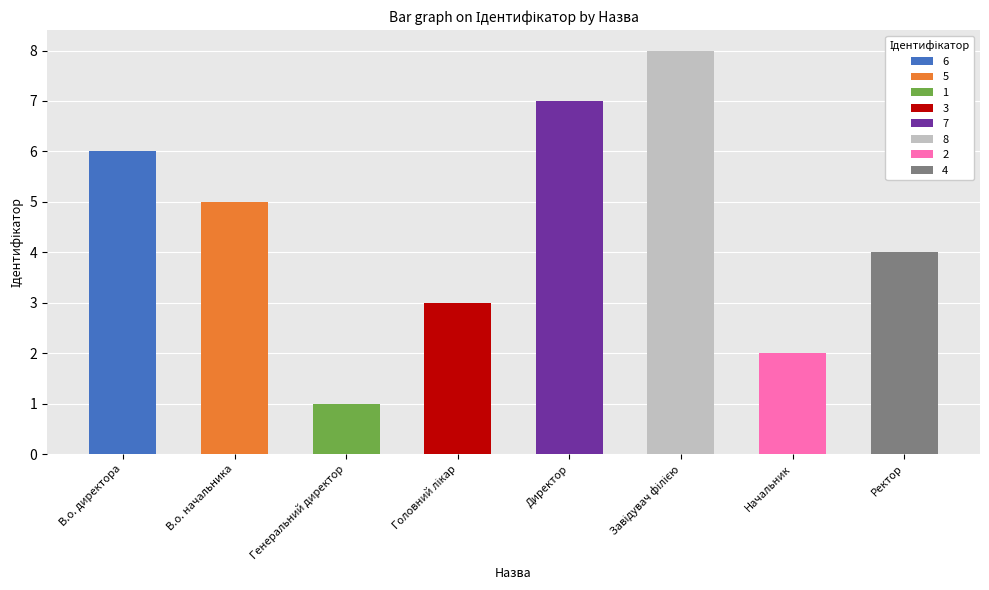

What is the sum of the values at В.о. директора and В.о. начальника?

11